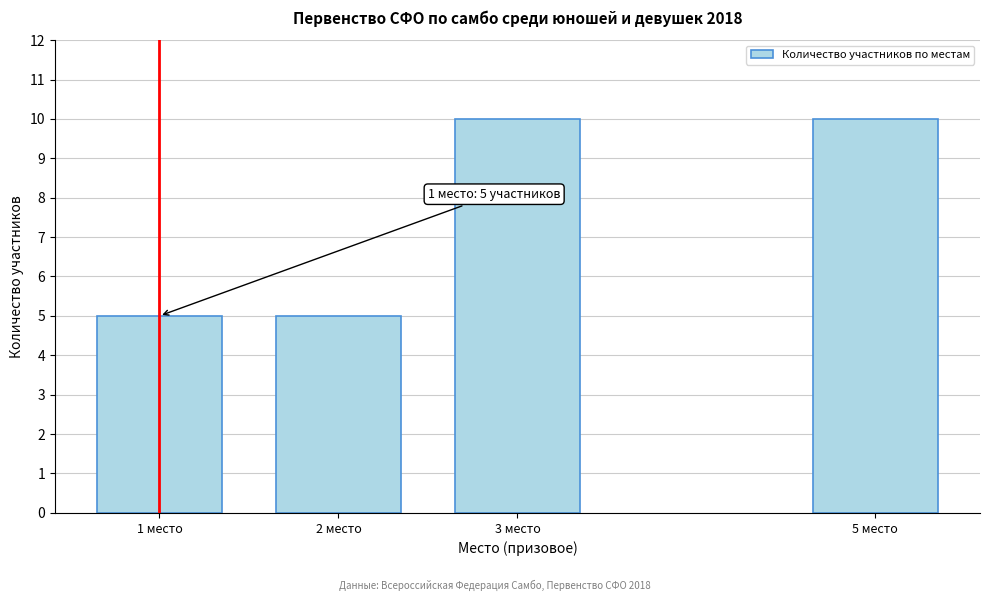

Reading left to right, extract all data points from this chart.

5	5	10	10